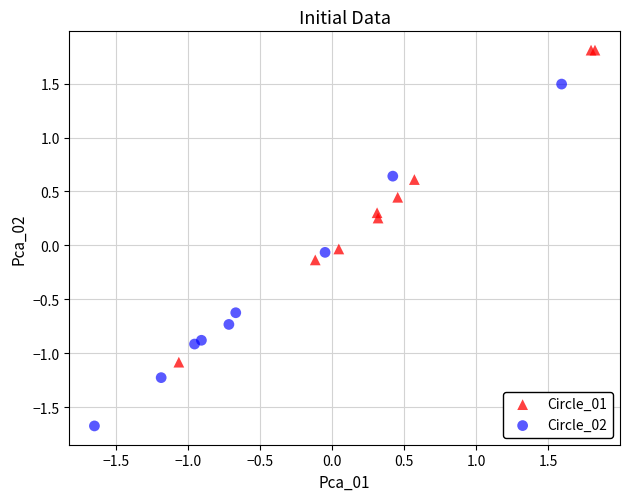

Which series has the widest spread of Y values?

Circle_02